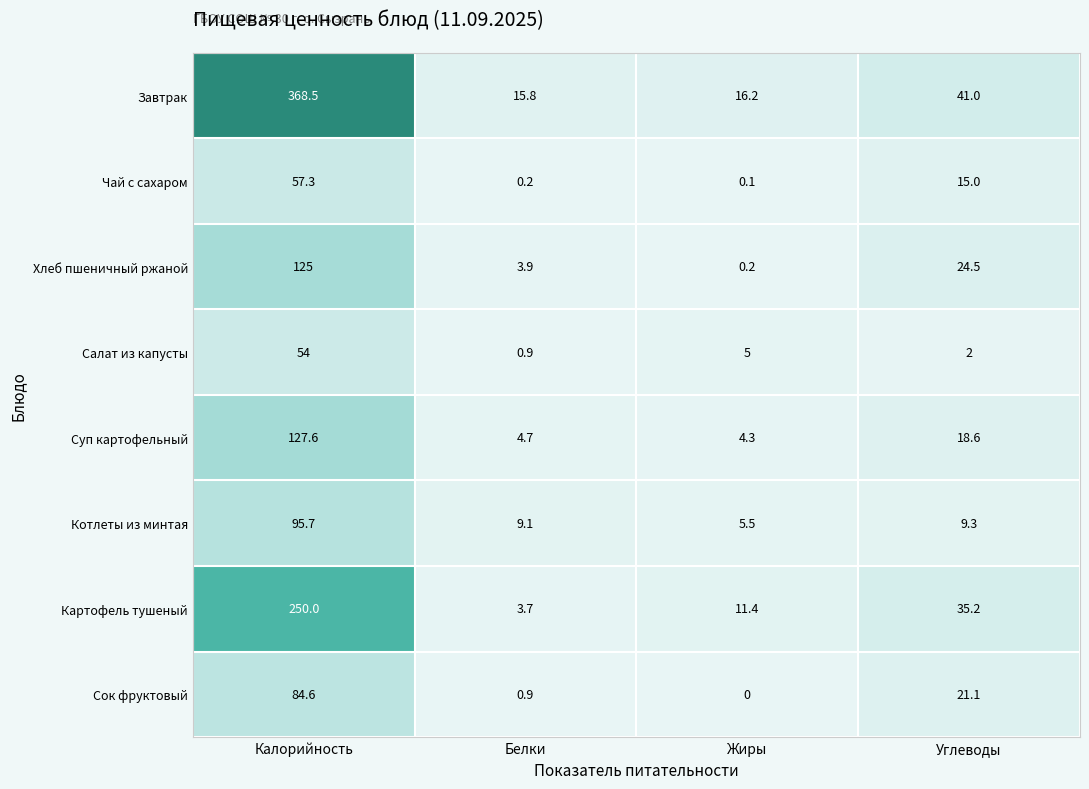

What is the difference between the Салат из капусты values at Белки and Жиры?

4.1